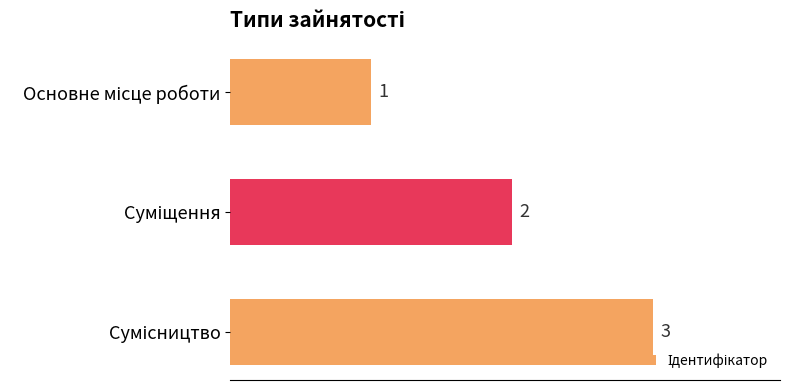

How many data points are less than 2?

1